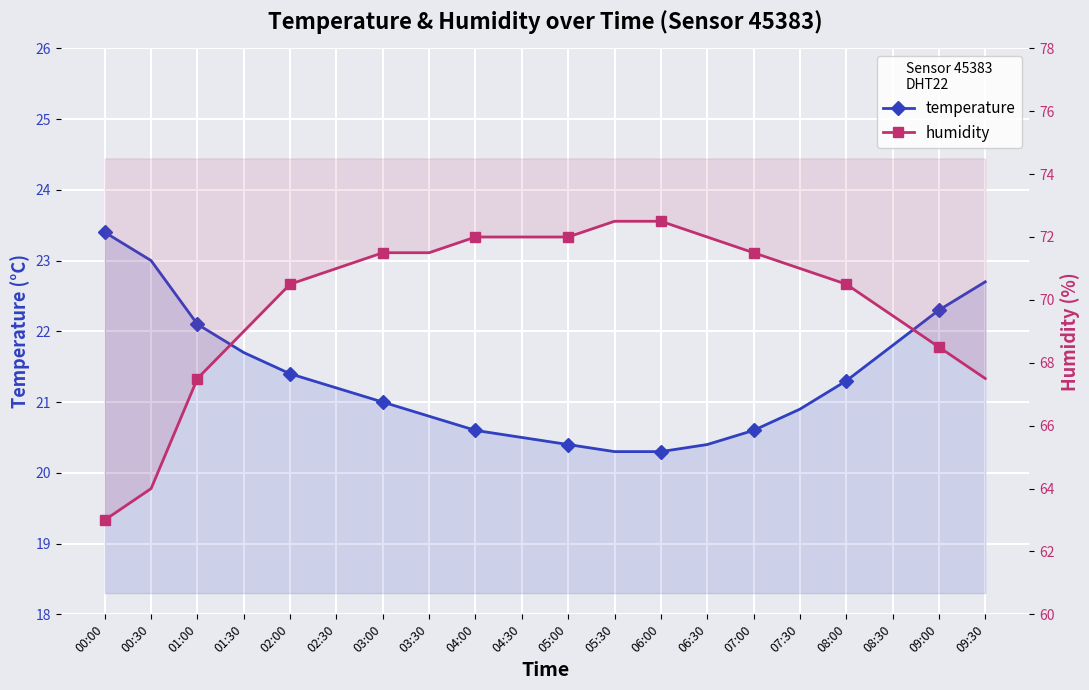

At which category is the sum across all series the highest?

05:30